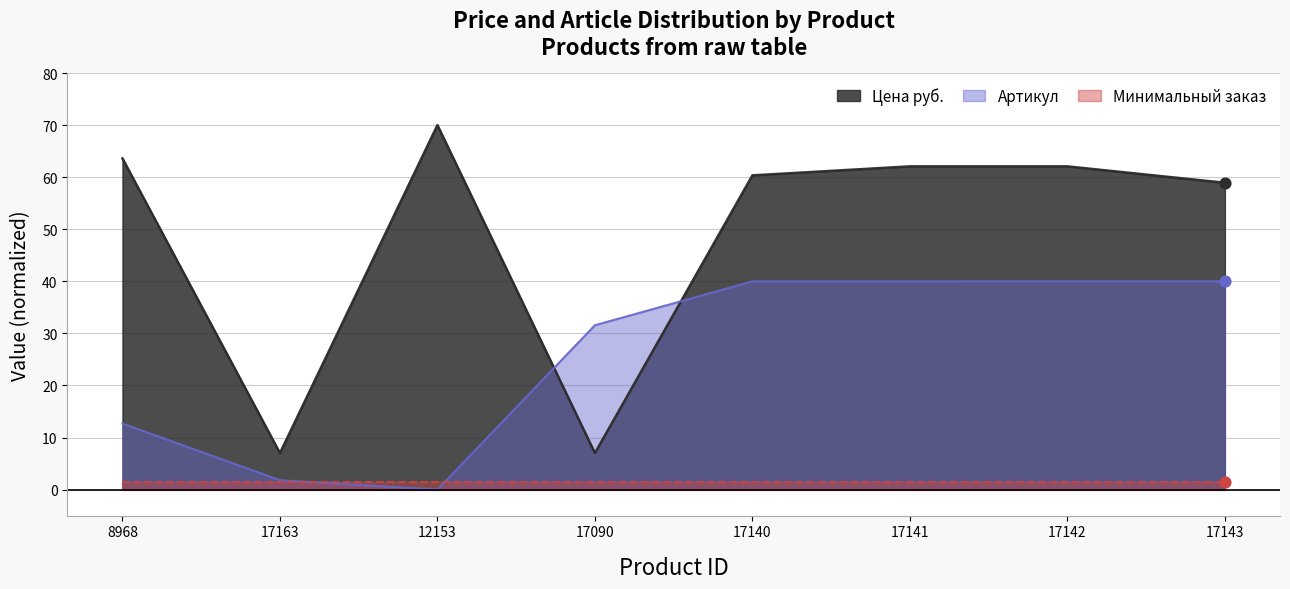

Which series has the widest spread of Y values?

Цена руб.